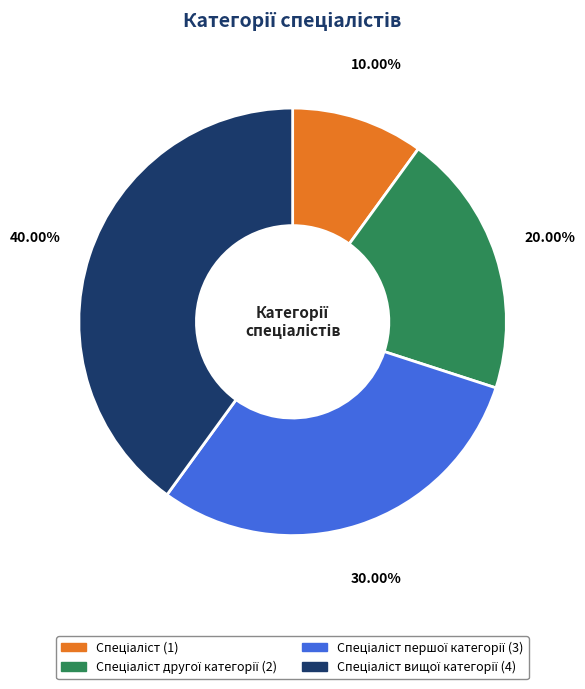

Is there a majority slice in this chart?

No